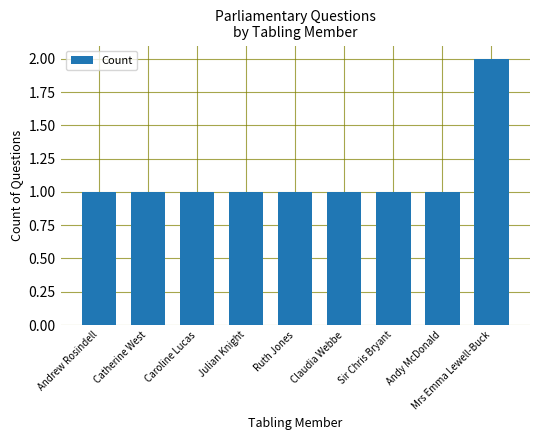

At which category does the chart reach its peak across all series?

Mrs Emma Lewell-Buck